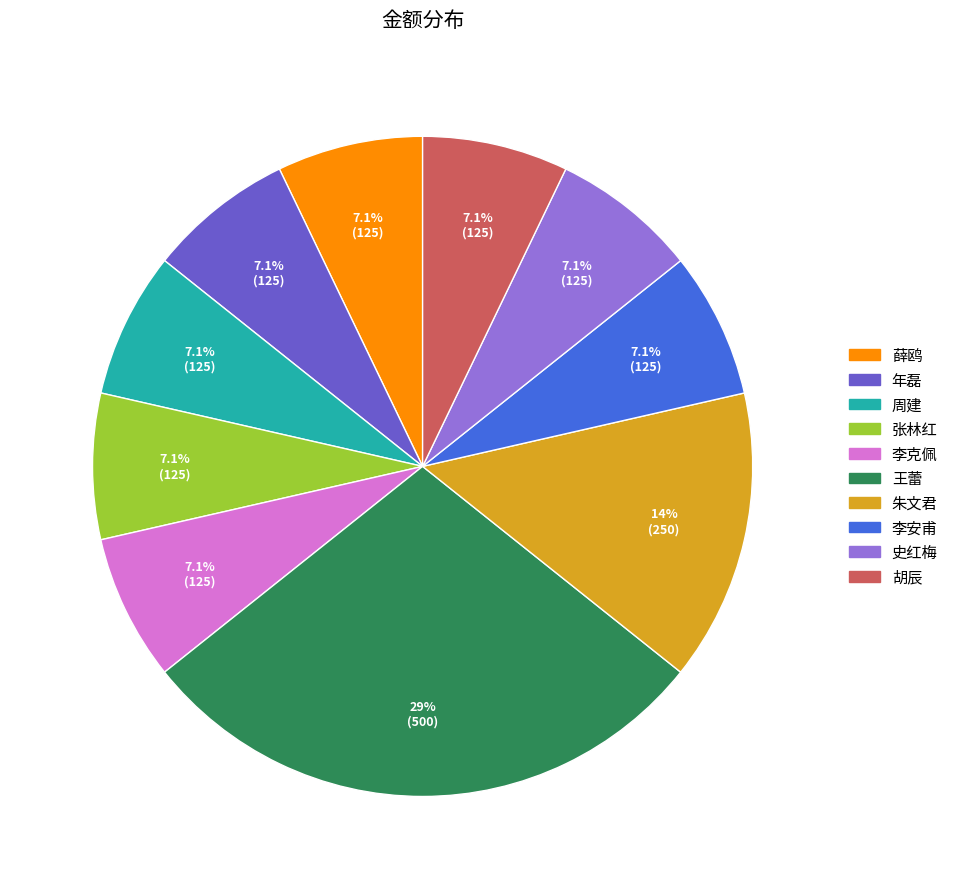

To the nearest percent, what percentage of the pie is 胡辰?

7%